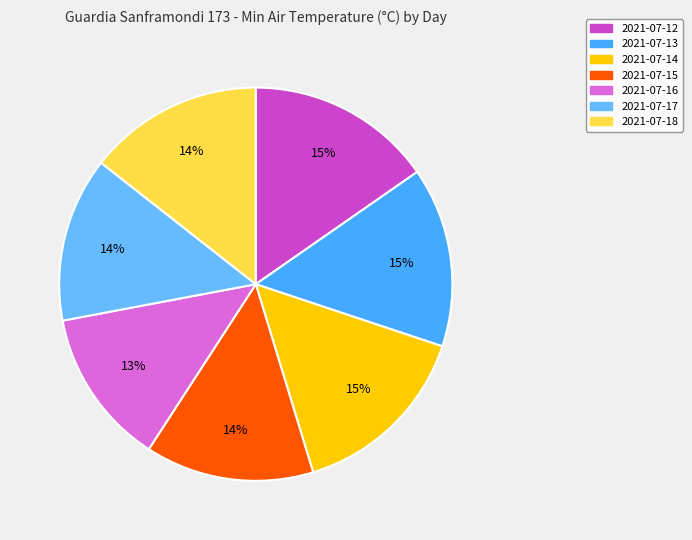

Count the number of slices in the pie.

7